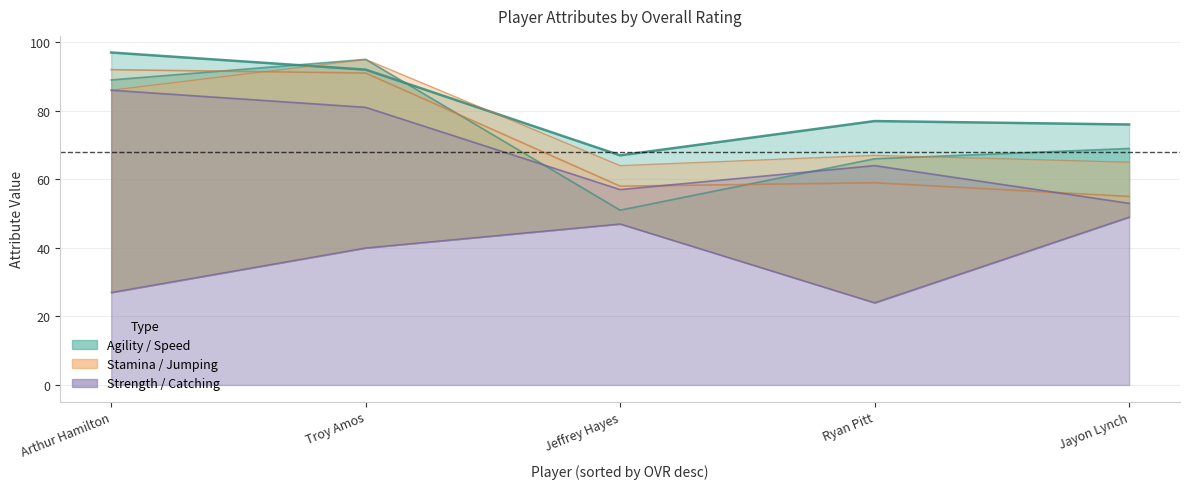

What is the sum of all strength values?

341